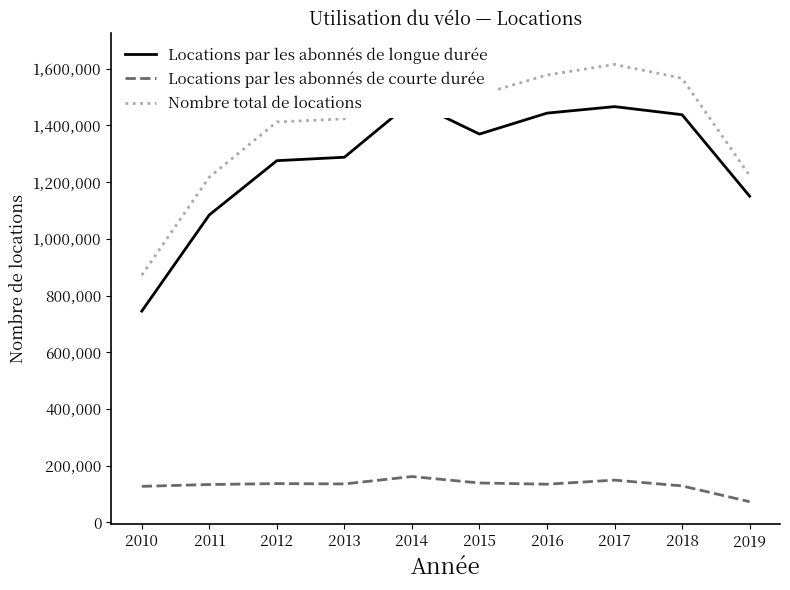

List the series in order of their peak value, lowest first.

Locations par les abonnés de courte durée, Locations par les abonnés de longue durée, Nombre total de locations